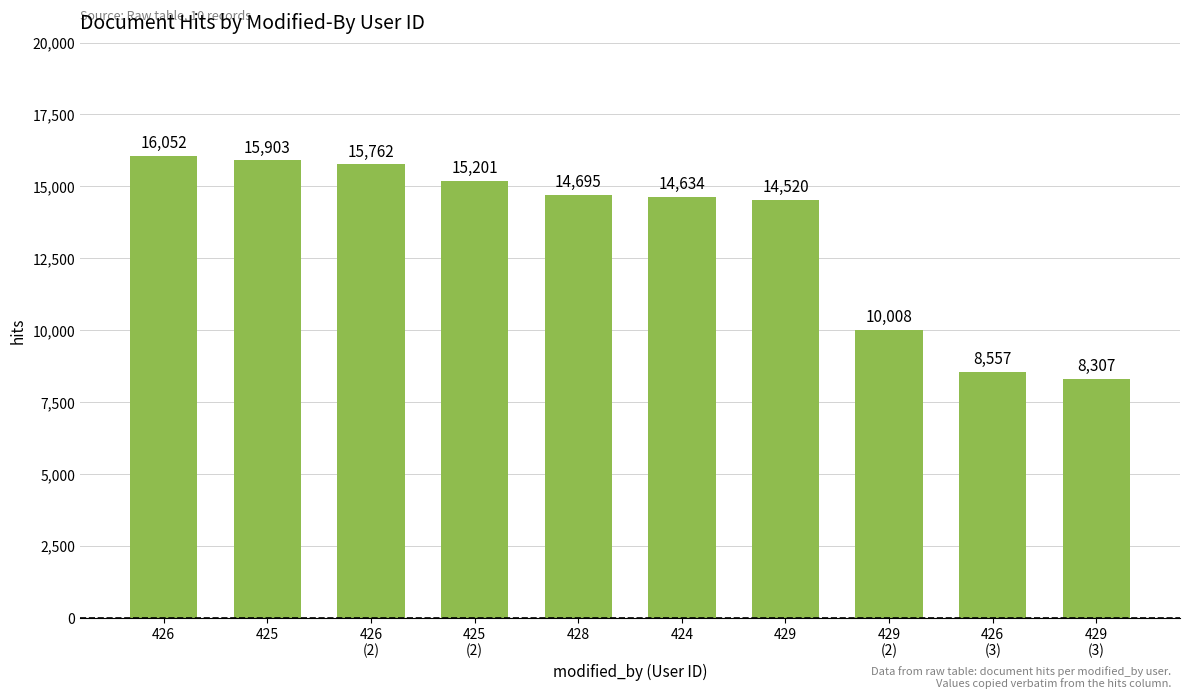

At which category does the chart reach its peak across all series?

426